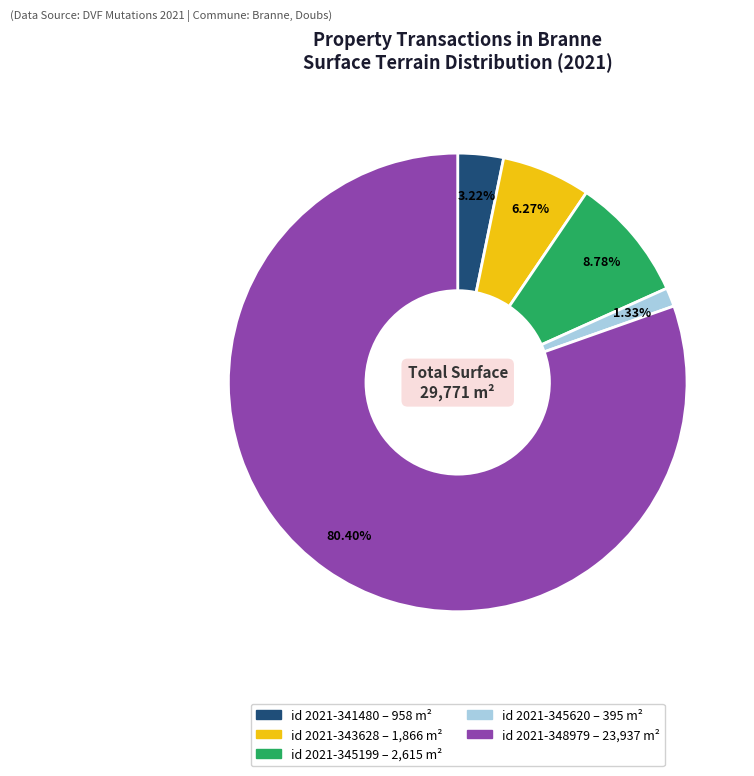

Does any single category account for the majority?

Yes